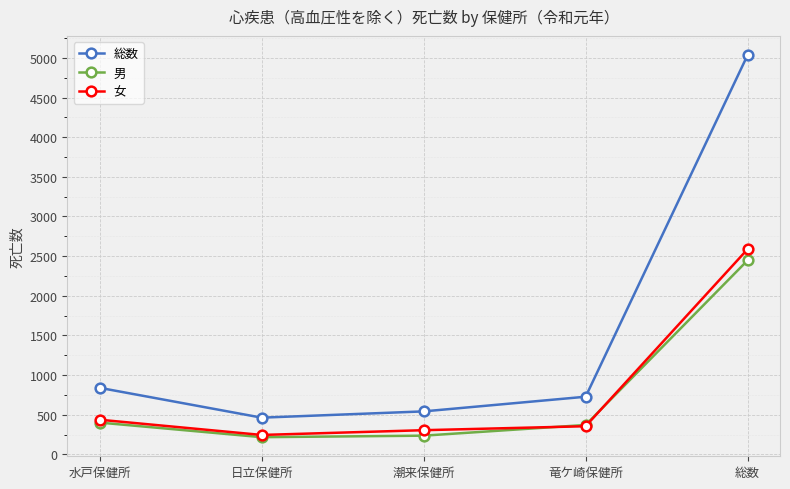

True or false: 女 has a value of 438 at 水戸保健所.

True